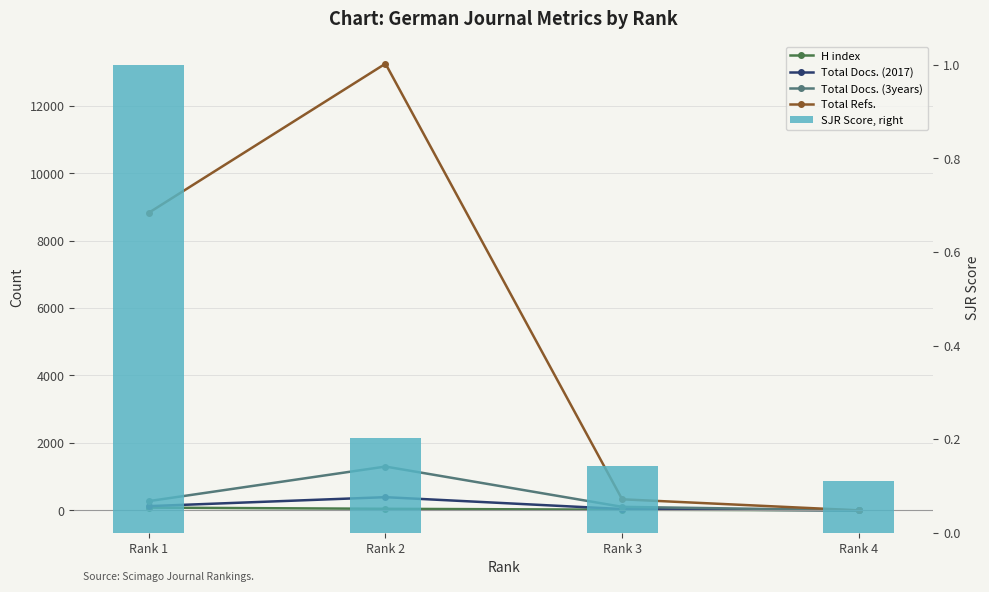

At which label does Total Docs. (2017) first exceed 125?

Rank 2